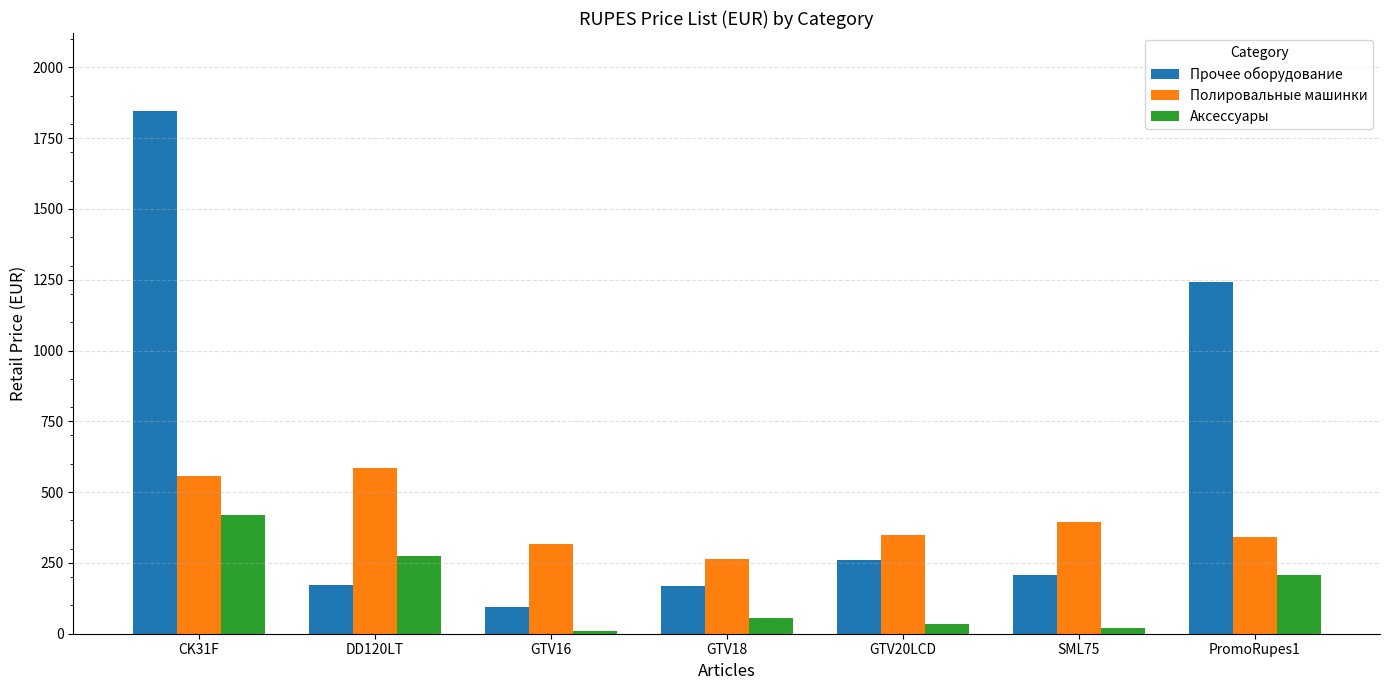

How many values in the Аксессуары series are below 55?

3